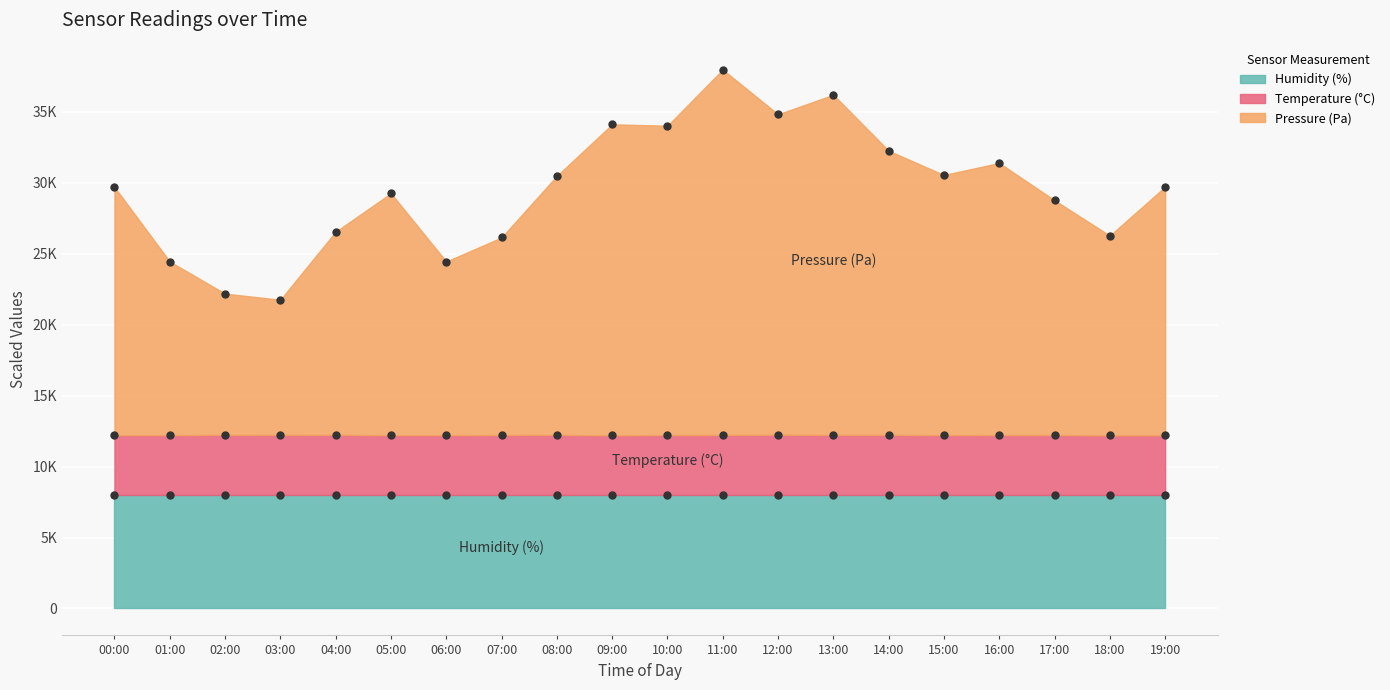

What is the value of the Temperature (°C) point at the 1st from the left?

12210.0